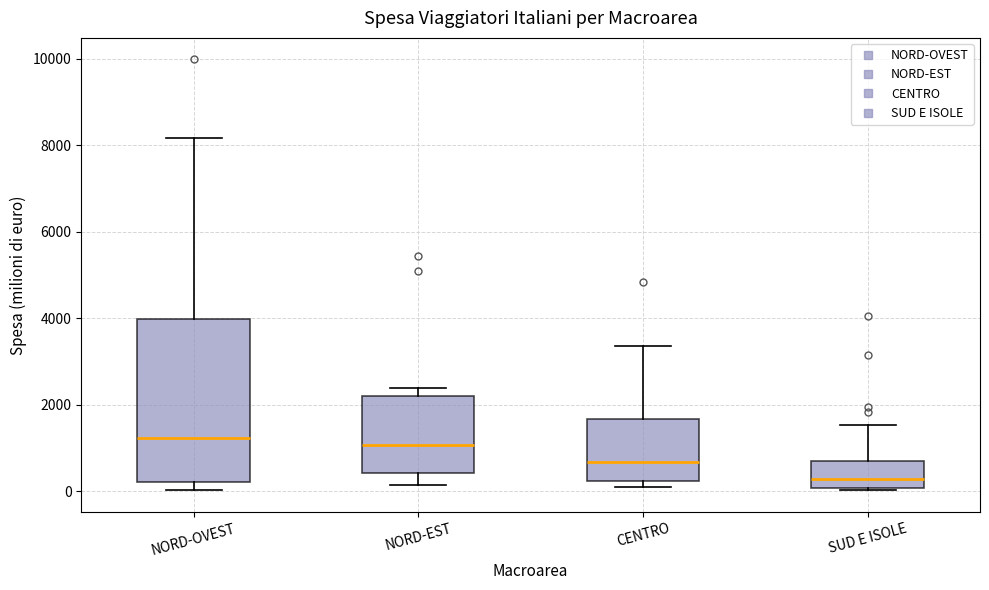

Which box is the tallest, from its lower edge to its upper edge?

NORD-OVEST